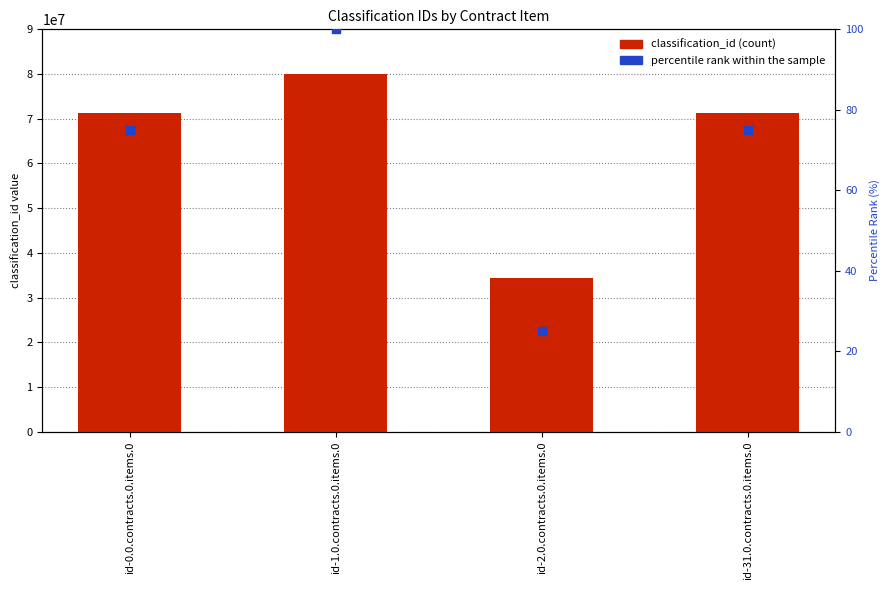

At how many categories does at least one series exceed 49794298?

3